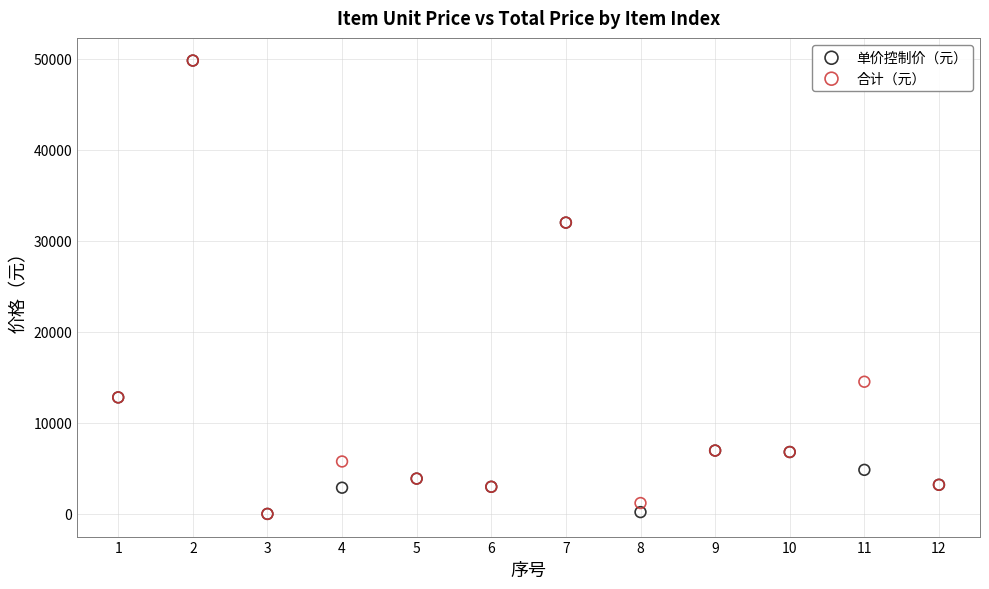

What are all the series names shown in the legend?

单价控制价（元）, 合计（元）